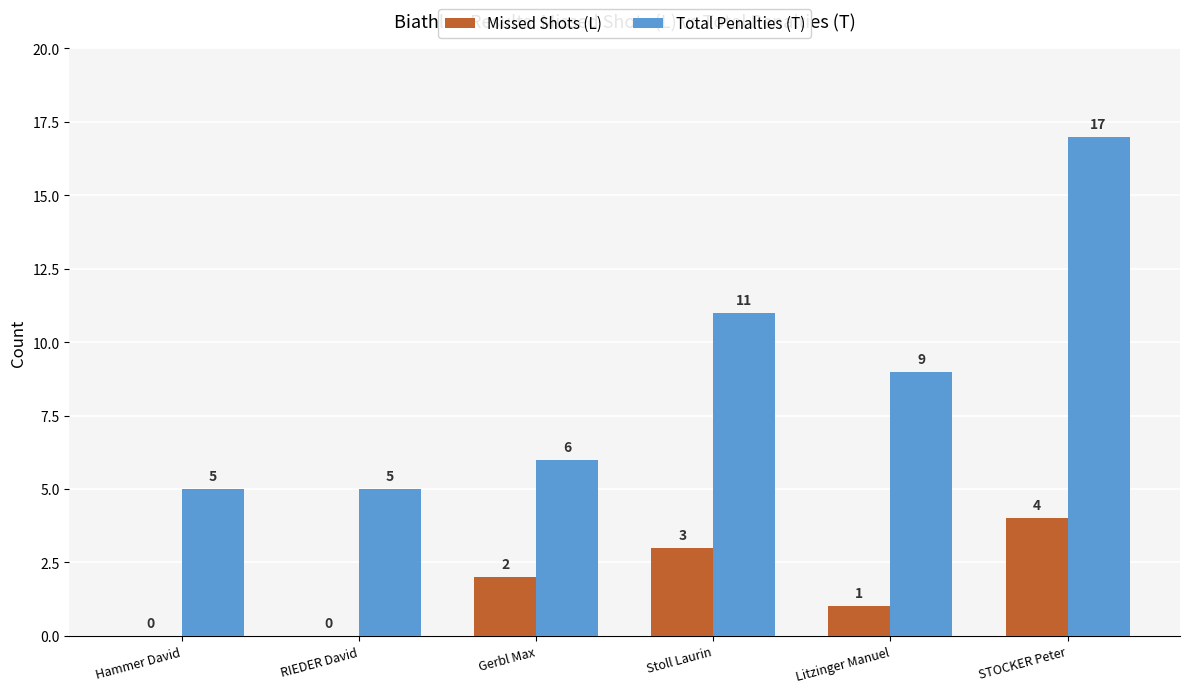

What is the total value across all series at Litzinger Manuel?

10